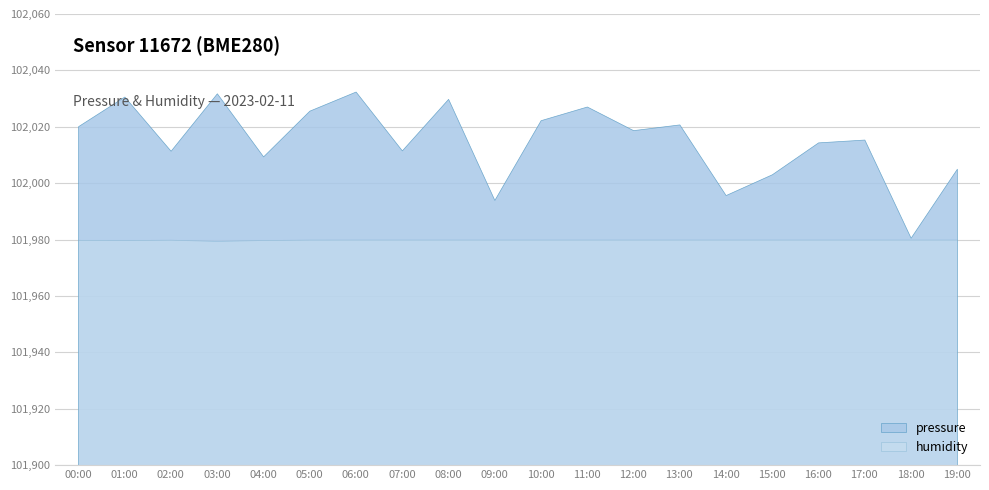

Count the number of data series in this chart.

2